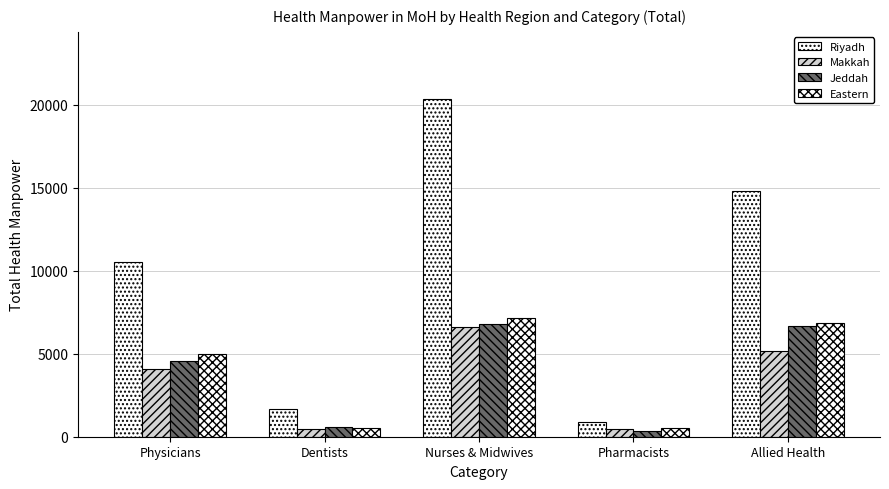

Between Dentists and Allied Health, which series saw the biggest shift?

Riyadh